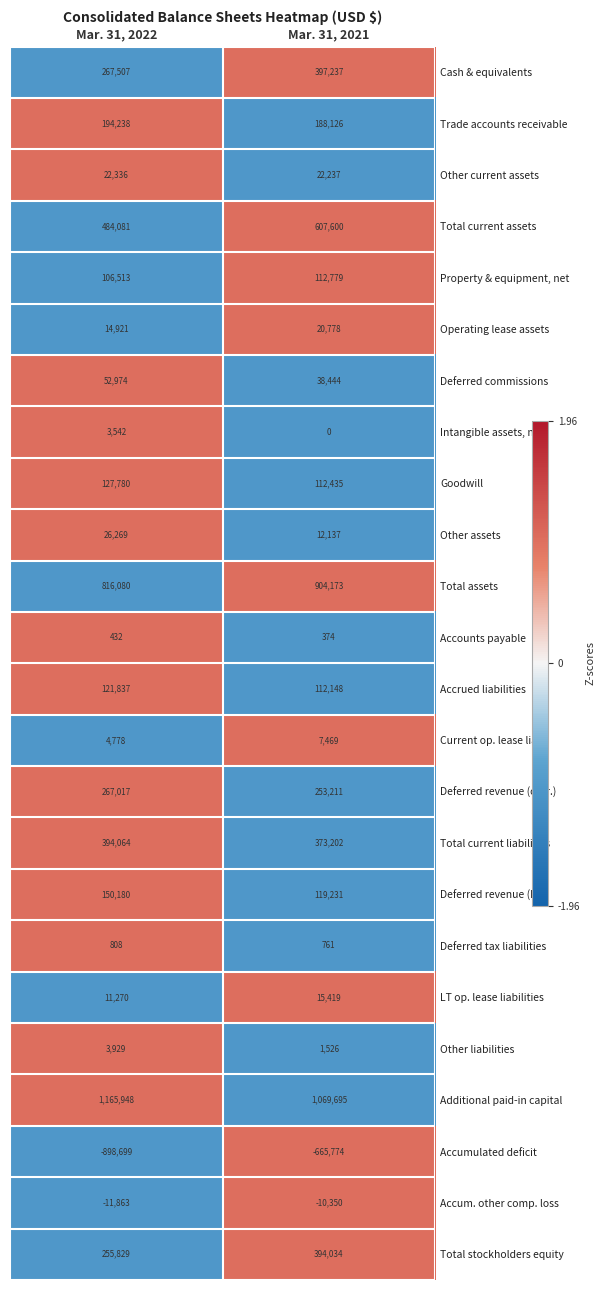

Which series has the largest range (max minus min)?

Accumulated deficit